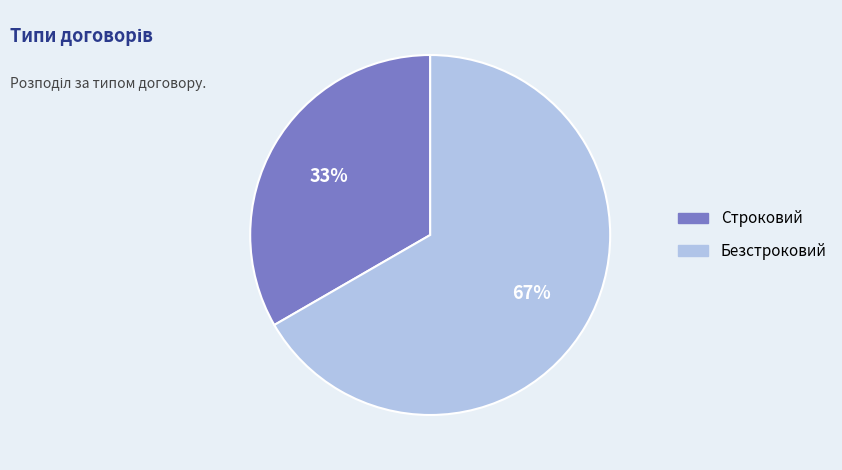

What is the ratio of the value at Строковий to the value at Безстроковий?

0.5